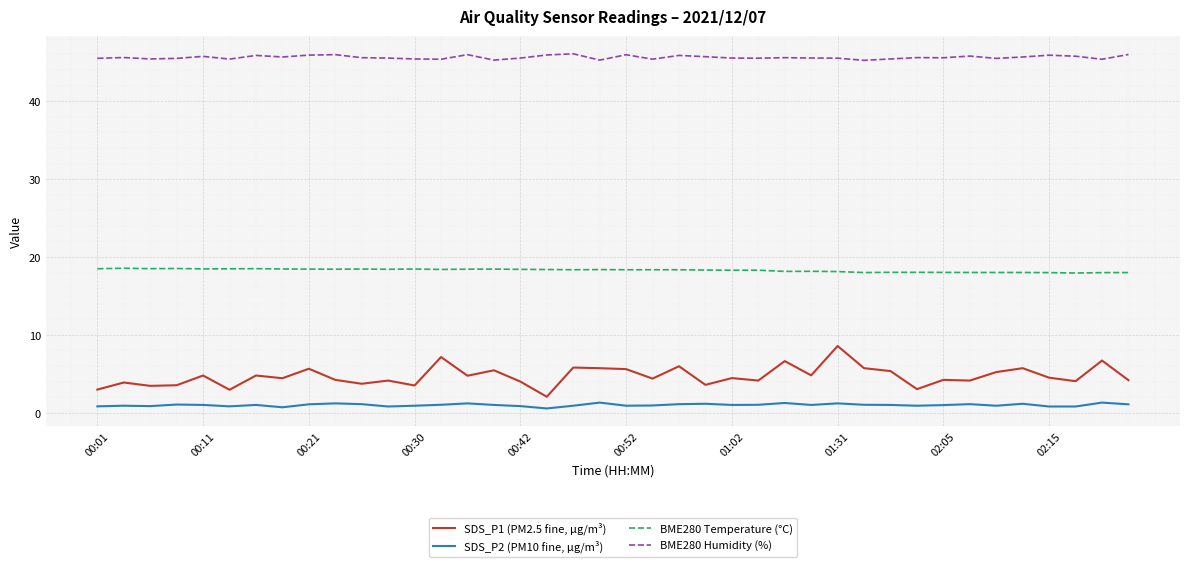

Does the chart display data point markers on the line(s)?

No